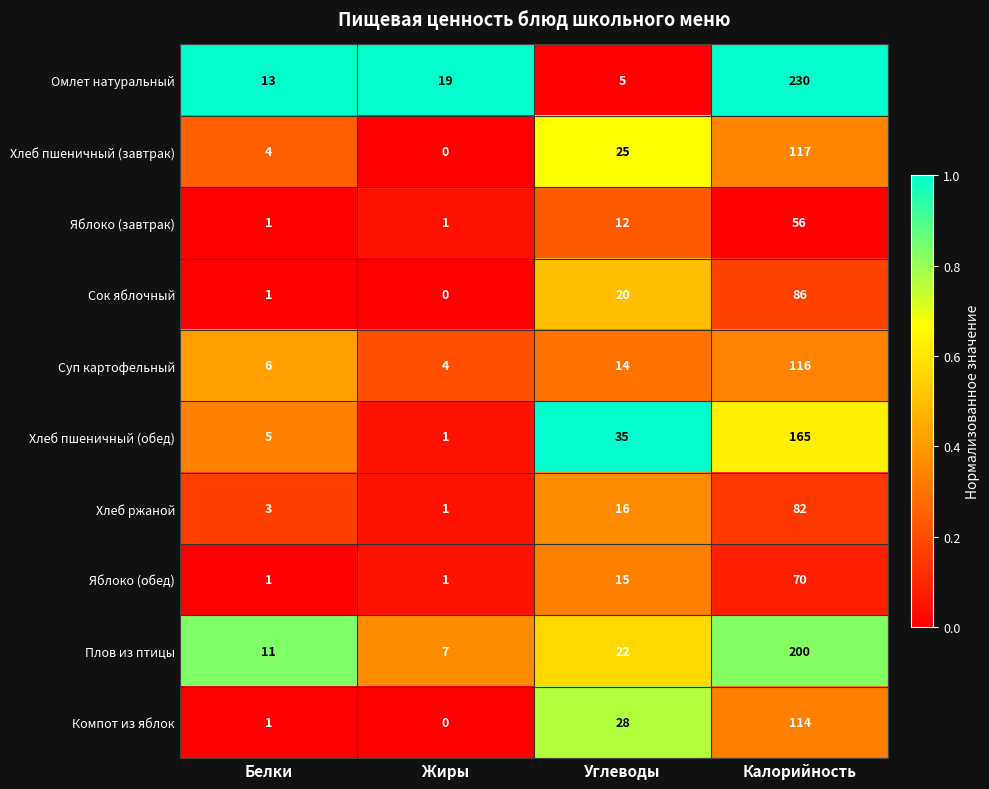

At how many categories does at least one series exceed 0?

4